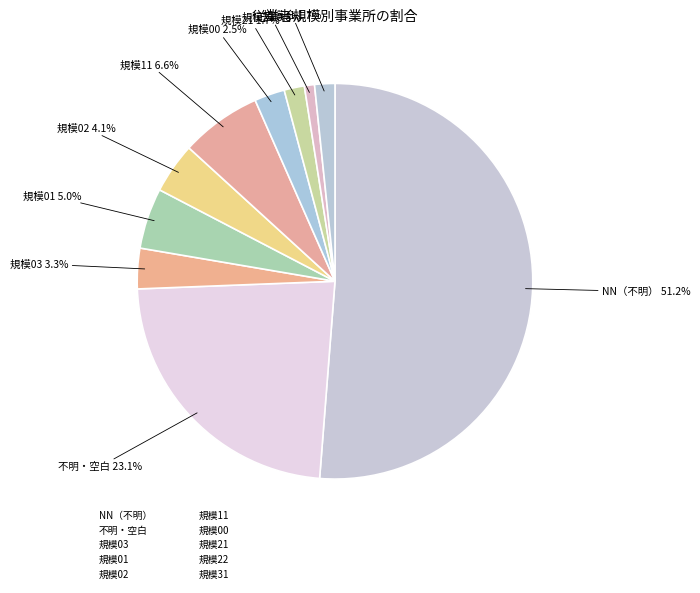

What is the smallest slice in the pie chart?

22